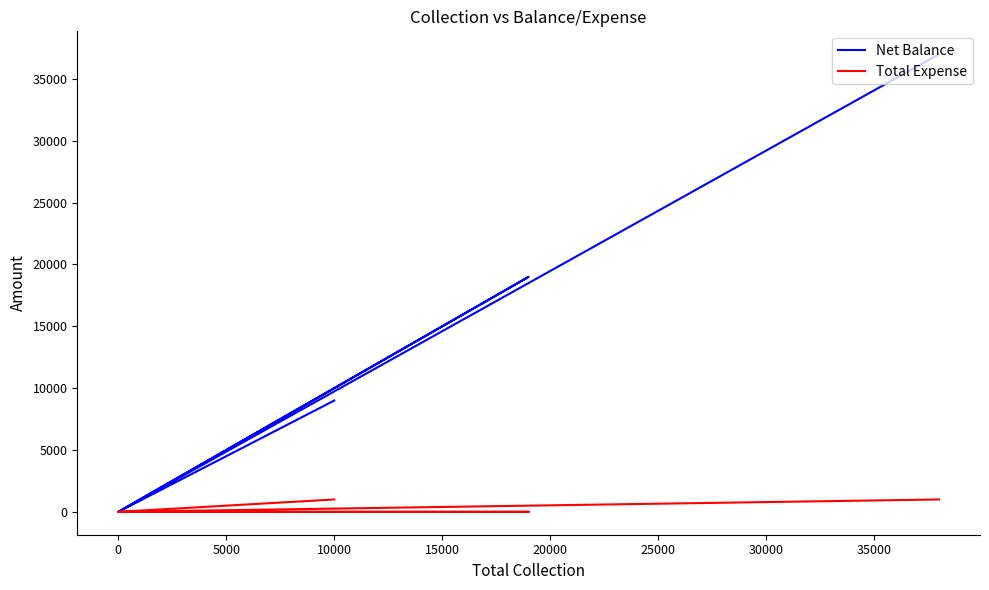

Is the value of Net Balance at 20000 greater than the value of Total Expense at 15000?

Yes